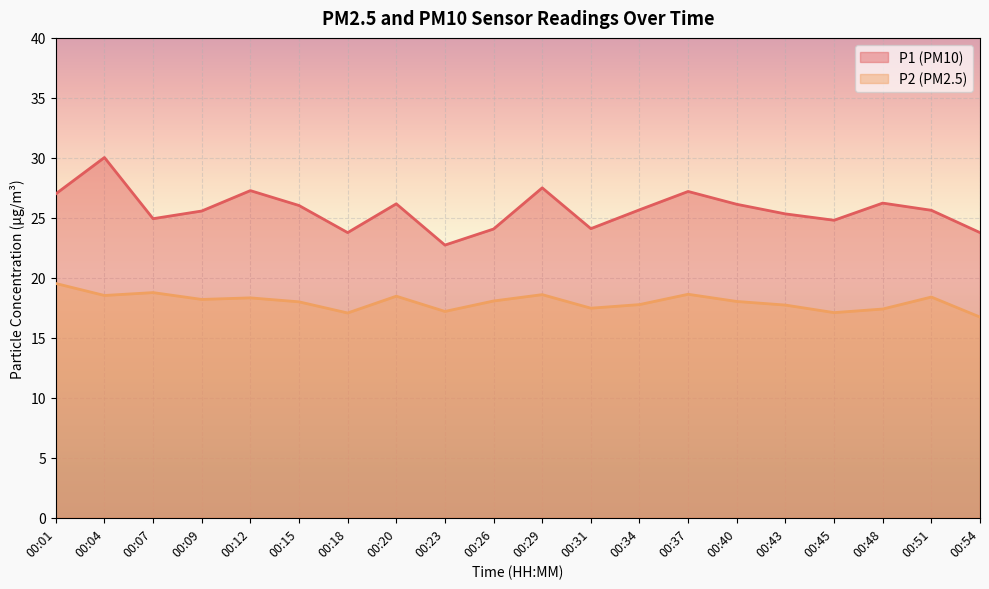

How many data points in P1 are above 25?

13